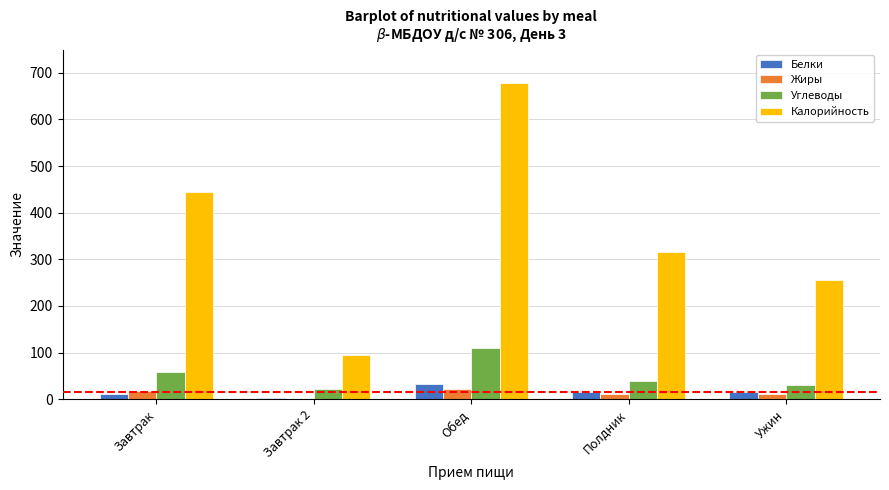

Which series has the largest total across all categories?

Калорийность